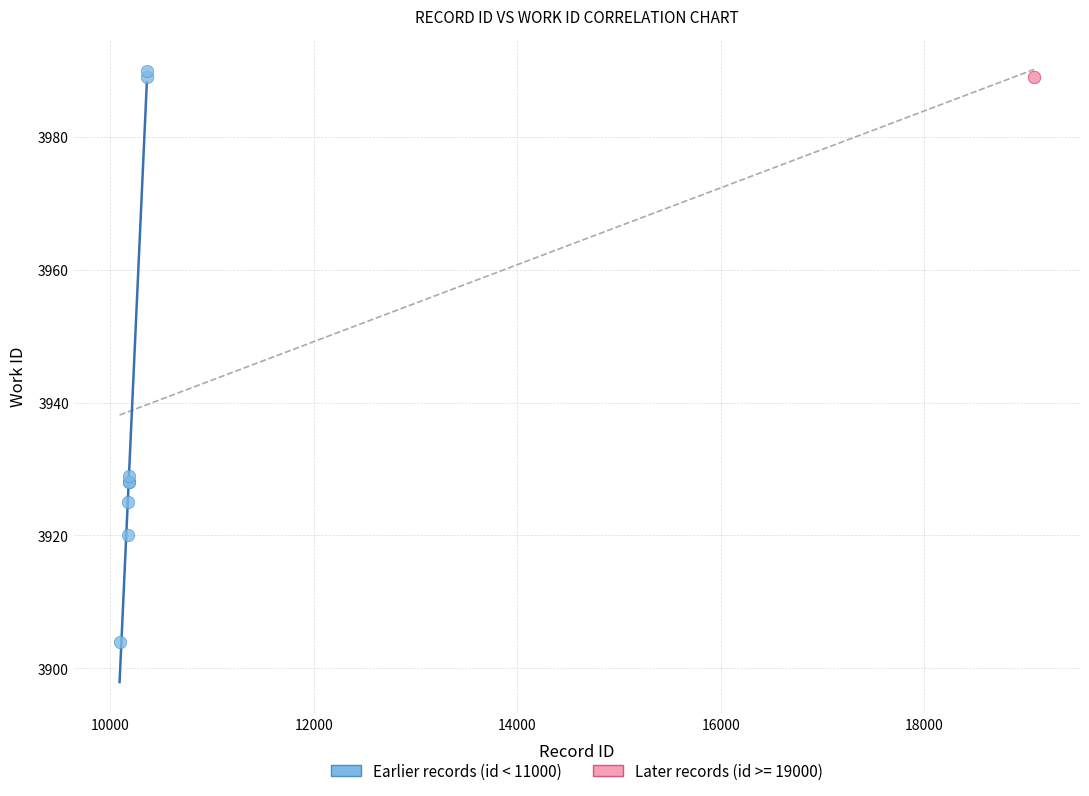

What are all the series names shown in the legend?

Earlier records (id < 11000), Later records (id >= 19000)